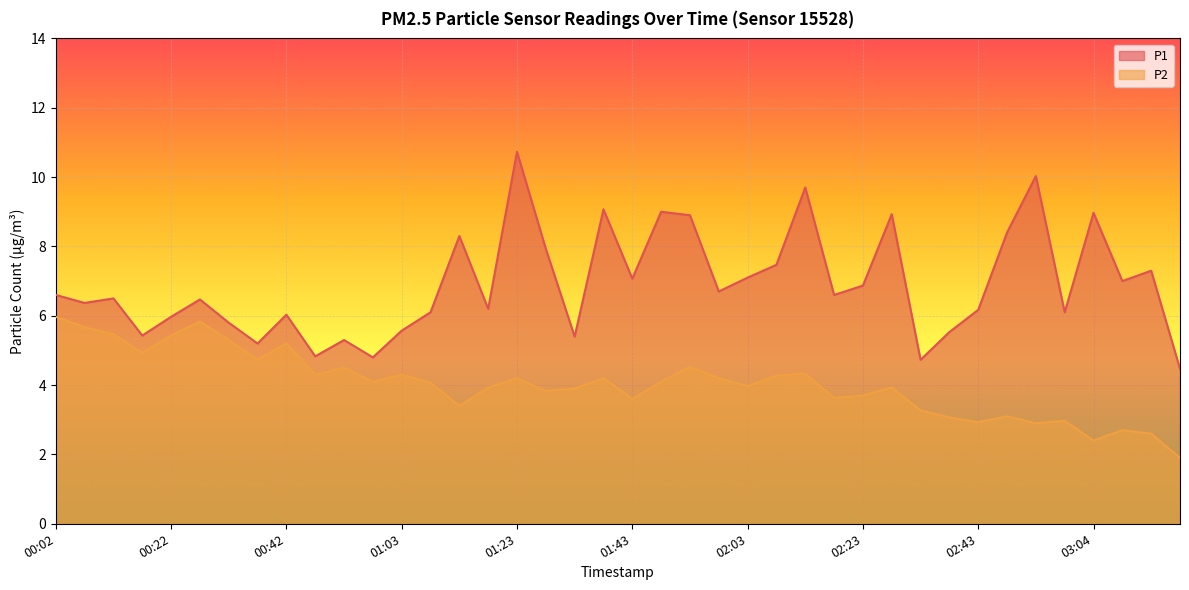

In P2, how many points are lower than both neighbors (excluding endpoints)?

12